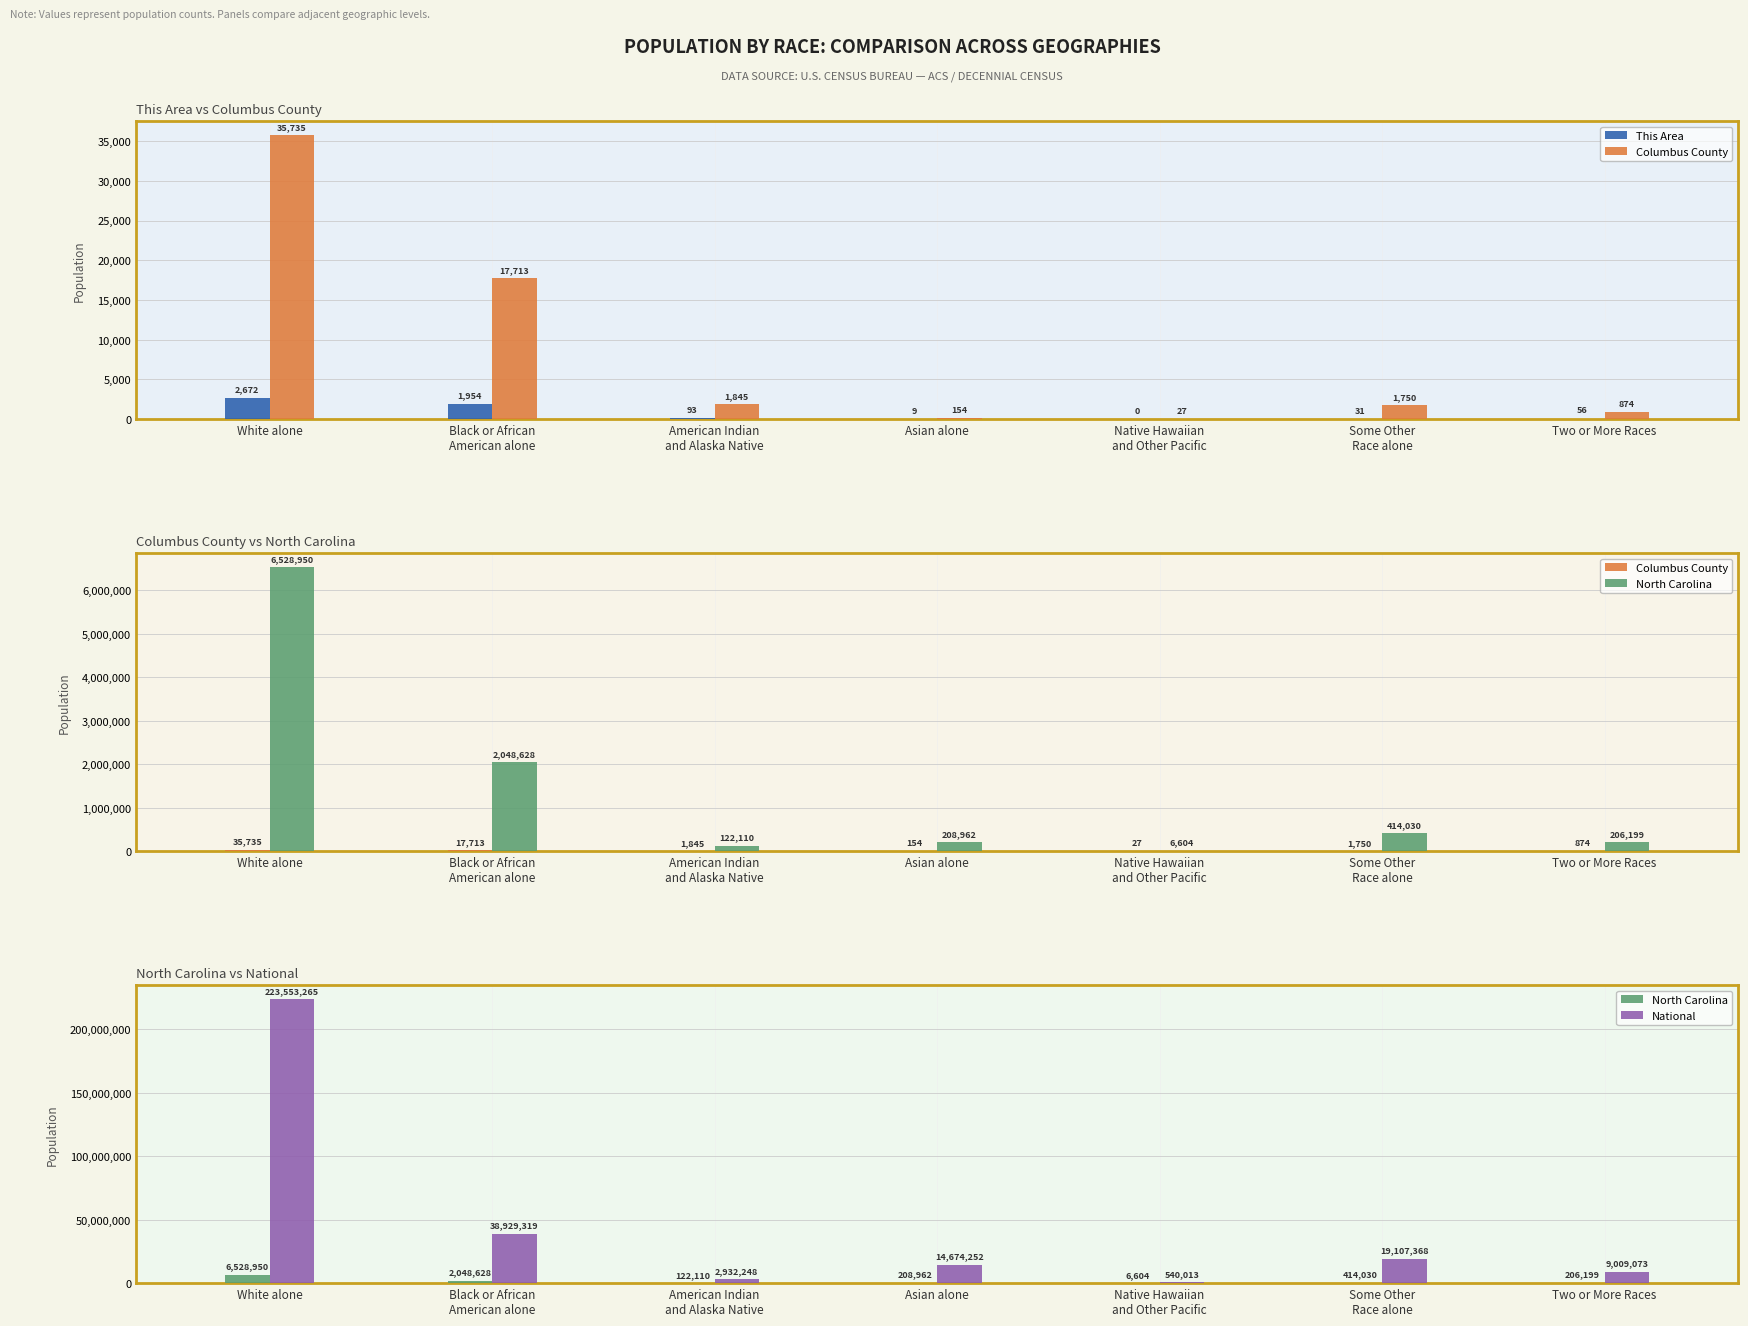

Reading left to right, what are all the values shown in this chart?

This Area: 2672	1954	93	9	0	31	56
Columbus County: 35735	17713	1845	154	27	1750	874
North Carolina: 6528950	2048628	122110	208962	6604	414030	206199
National: 223553265	38929319	2932248	14674252	540013	19107368	9009073